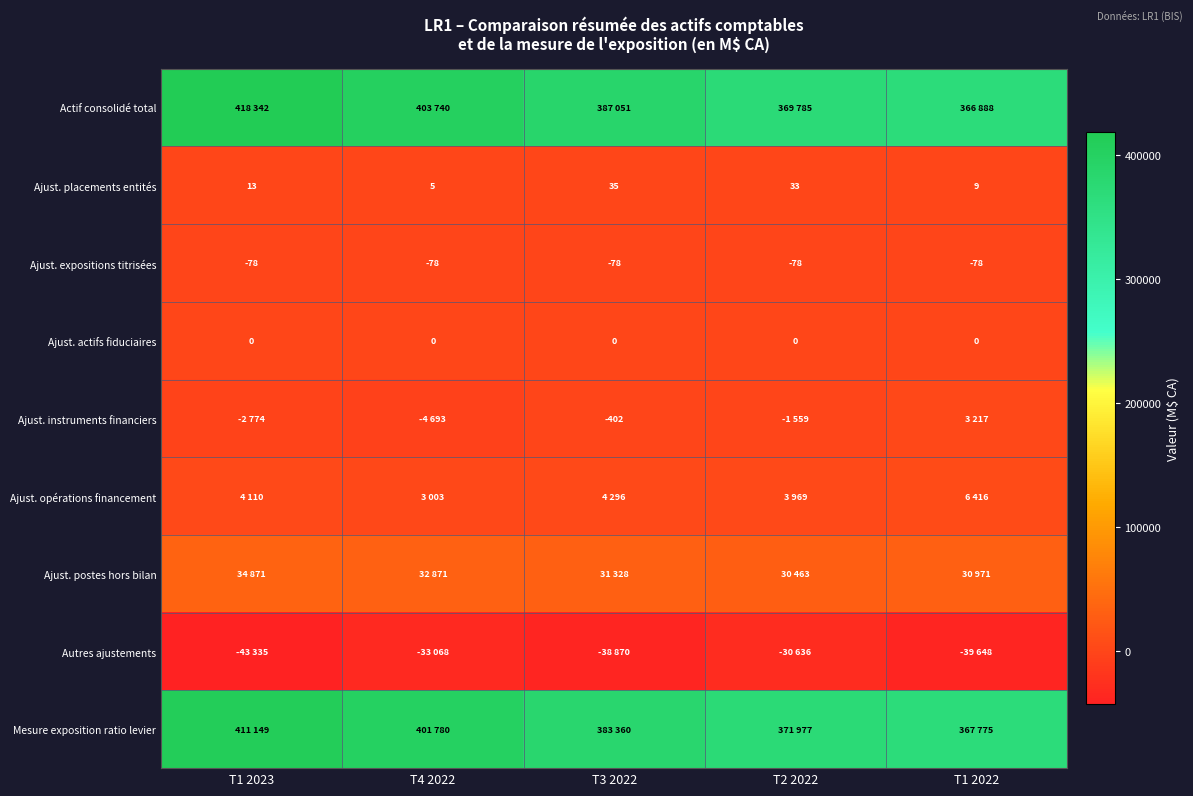

At which label does Ajust. placements entités reach its minimum?

T4 2022